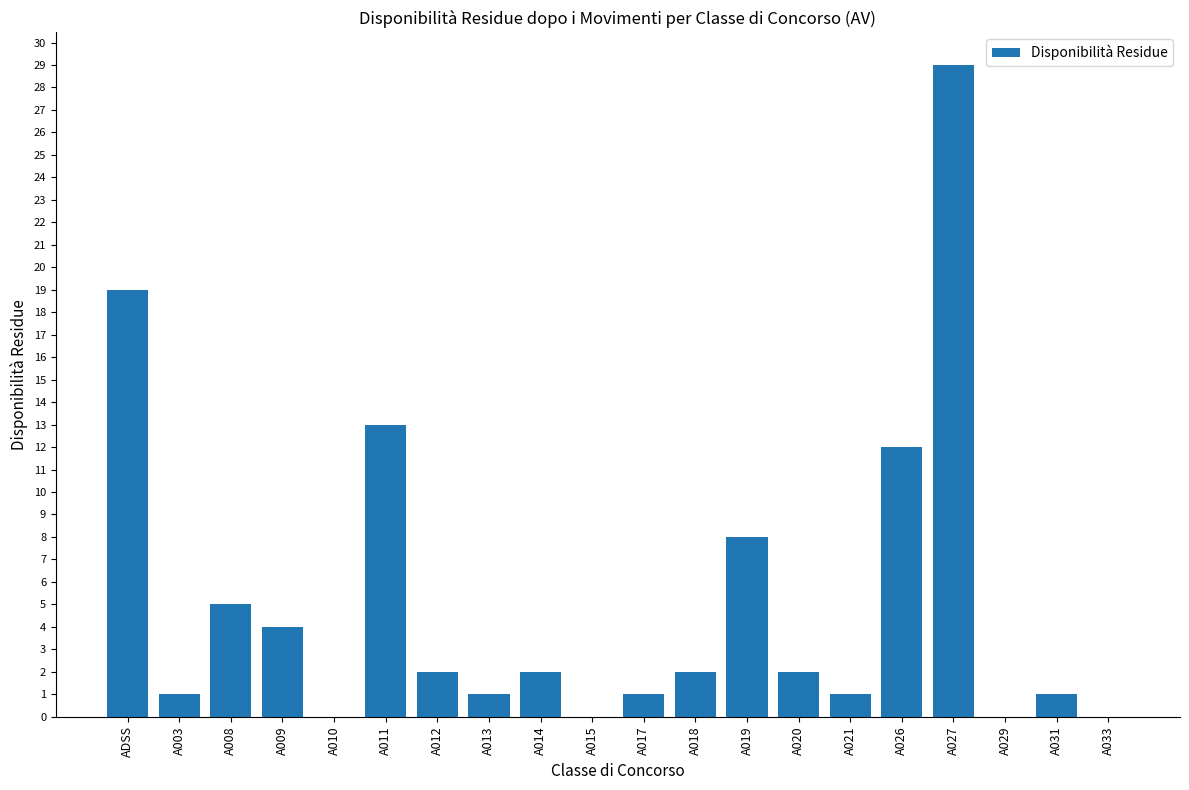

Where does the data first go above 2?

ADSS